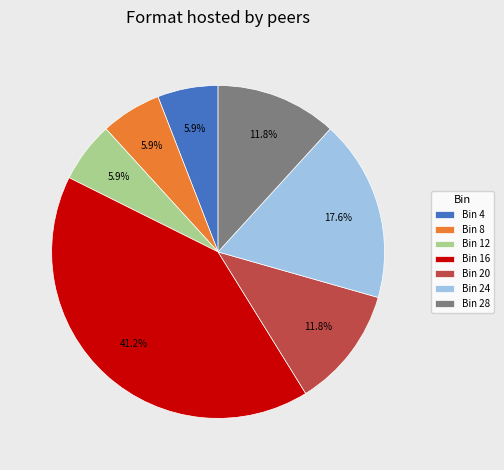

How many slices are in this pie chart?

7